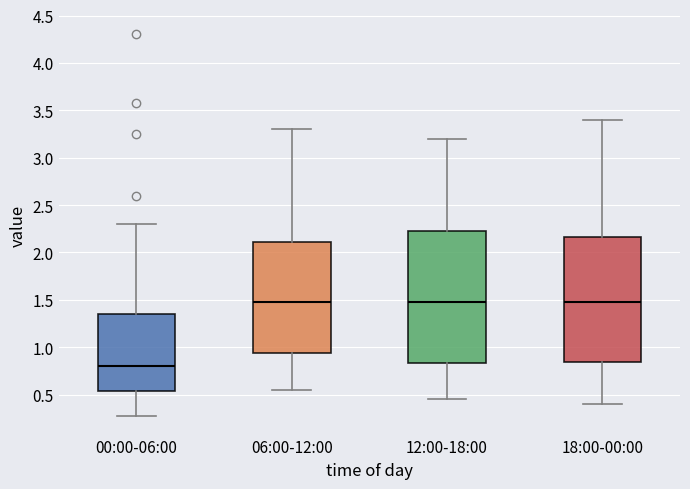

Reading left to right, transcribe this box plot: for each box, give where its median line is, the range the box spans, and where its two whiskers end, as read against the y-axis. The values are not printed on the chart, so give them approximately, as read against the axis.

00:00-06:00: median 0.80, box 0.55 to 1.35, whiskers 0.30 to 2.30
06:00-12:00: median 1.50, box 0.95 to 2.10, whiskers 0.55 to 3.30
12:00-18:00: median 1.50, box 0.85 to 2.25, whiskers 0.45 to 3.20
18:00-00:00: median 1.50, box 0.85 to 2.15, whiskers 0.40 to 3.40